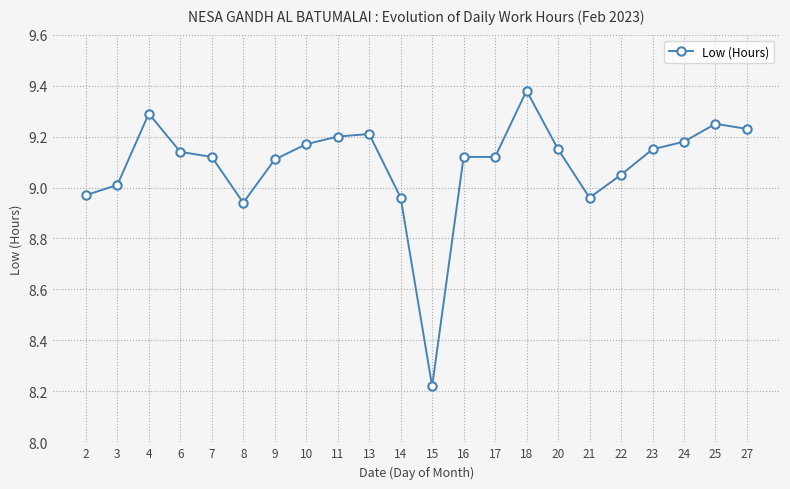

Where is the first local minimum?

8